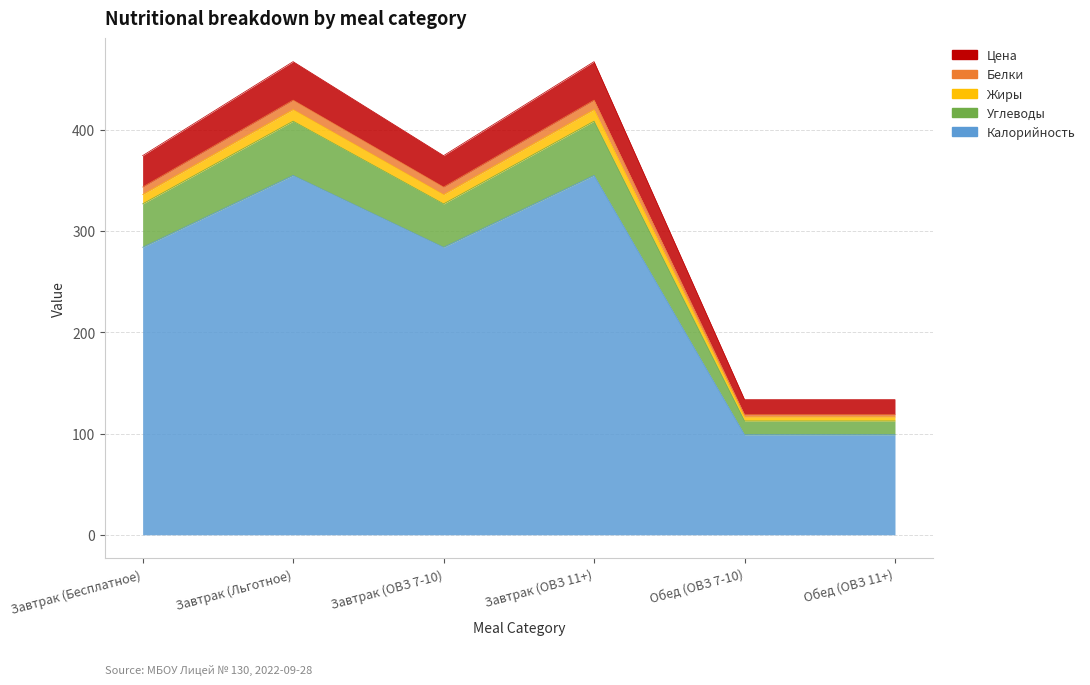

What is the minimum value for Калорийность?

98.8